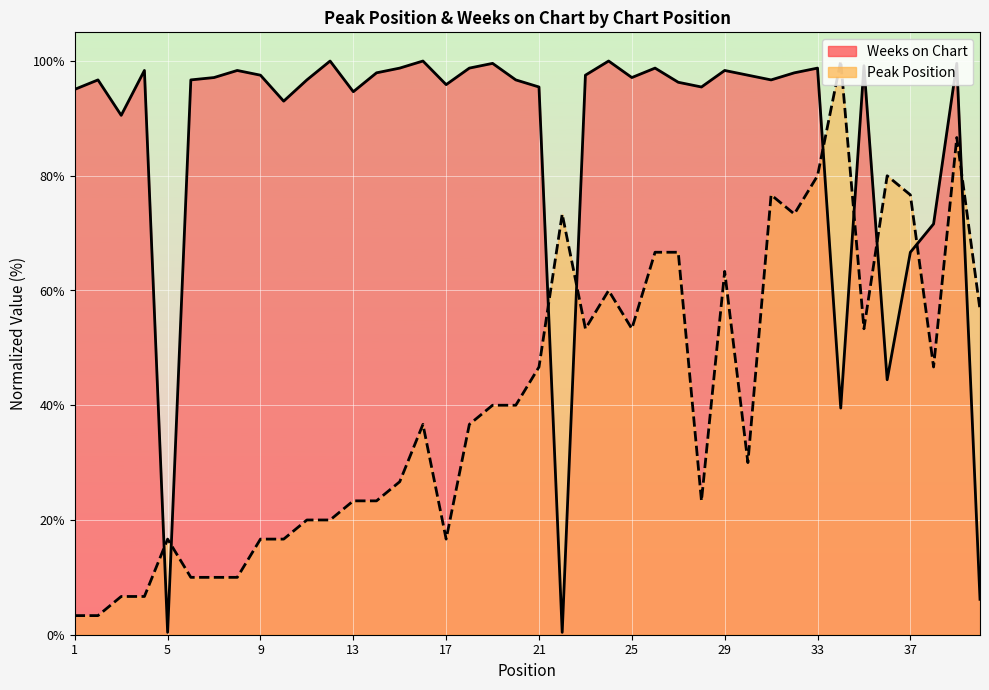

What is the spread (max minus min) of values at 39?

12.9